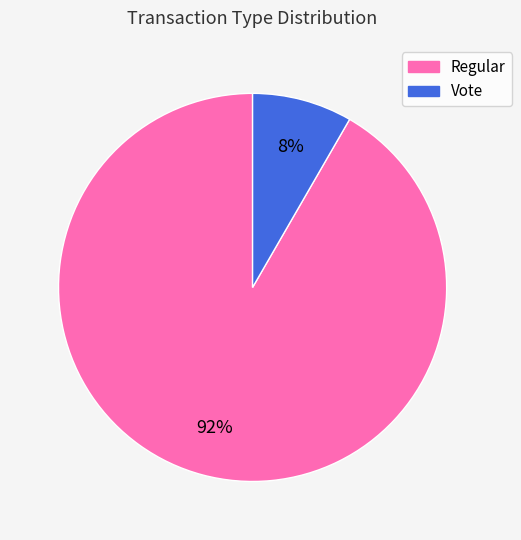

How many segments does this pie chart have?

2